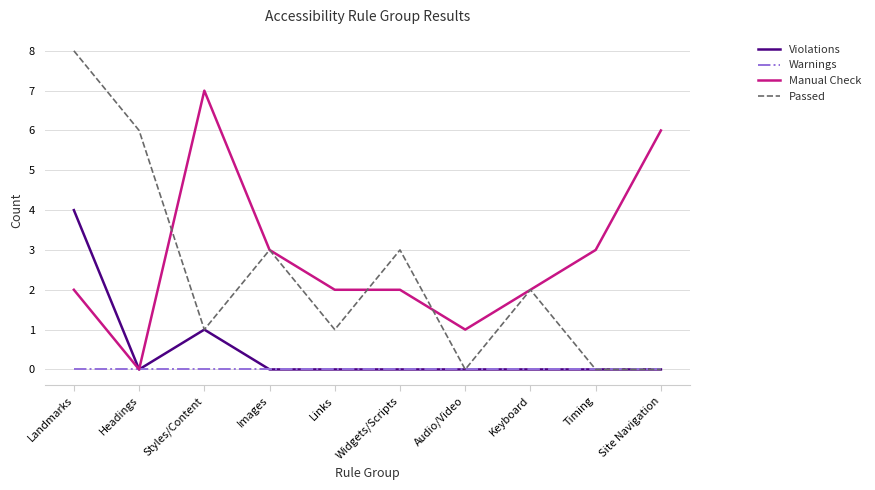

Which series has the widest spread of values?

Passed